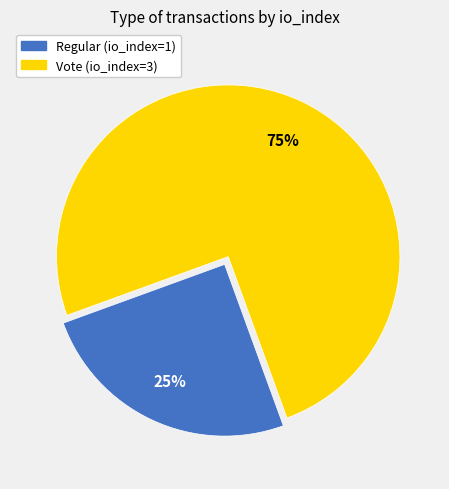

Is it true that Regular is 25% of the pie?

True